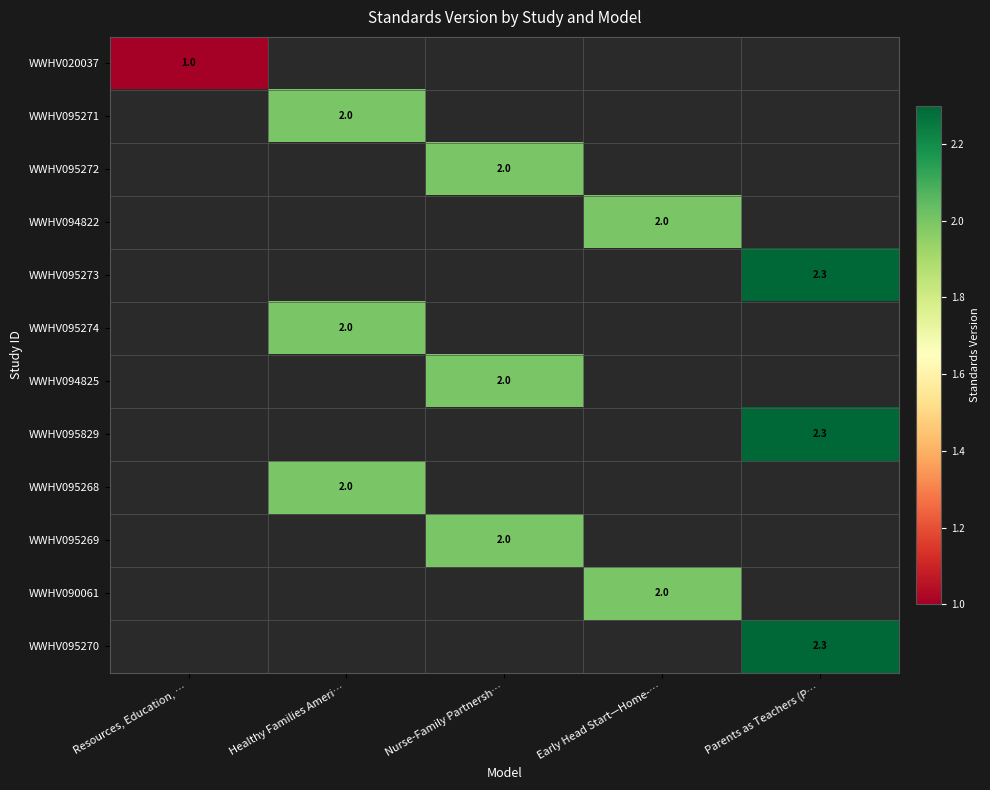

Is it true that WWHV095274 equals 2.0 at Healthy Families Ameri…?

True